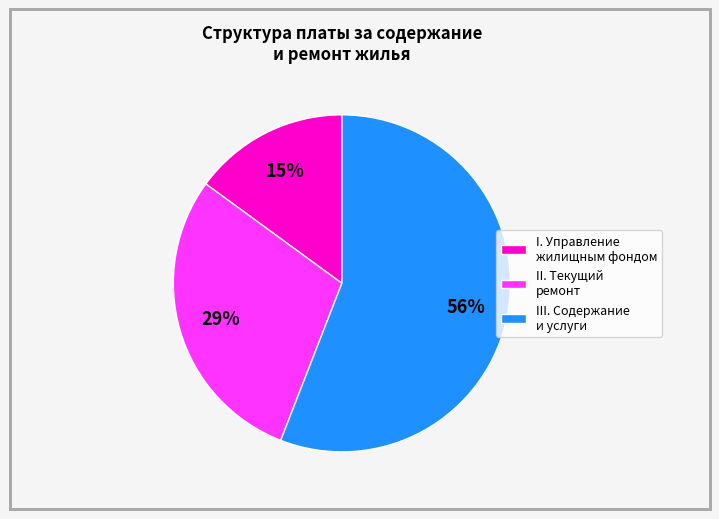

To the nearest percent, what is the average slice percentage?

33%